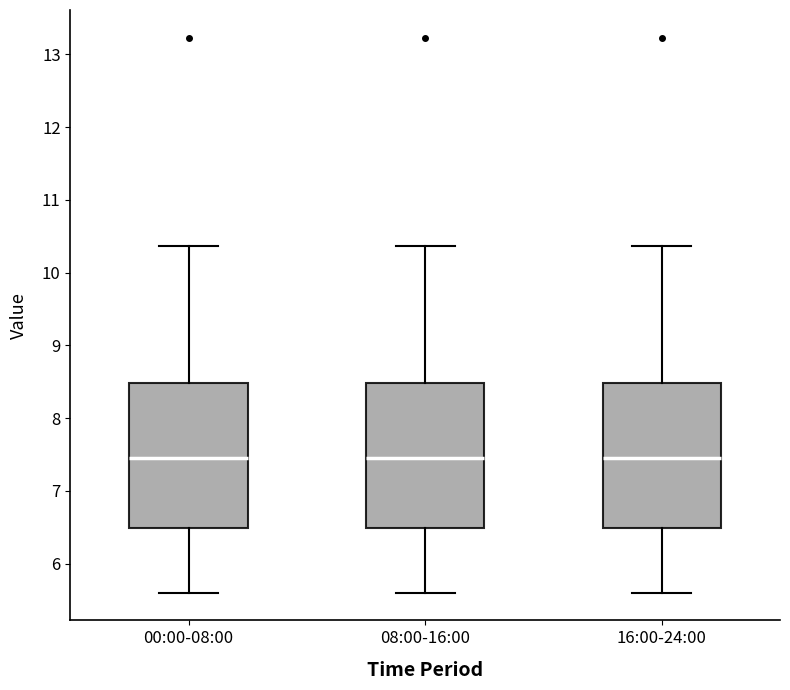

Reading left to right, transcribe this box plot: for each box, give where its median line is, the range the box spans, and where its two whiskers end, as read against the y-axis. The values are not printed on the chart, so give them approximately, as read against the axis.

00:00-08:00: median 7.5, box 6.5 to 8.5, whiskers 5.6 to 10.4
08:00-16:00: median 7.5, box 6.5 to 8.5, whiskers 5.6 to 10.4
16:00-24:00: median 7.5, box 6.5 to 8.5, whiskers 5.6 to 10.4